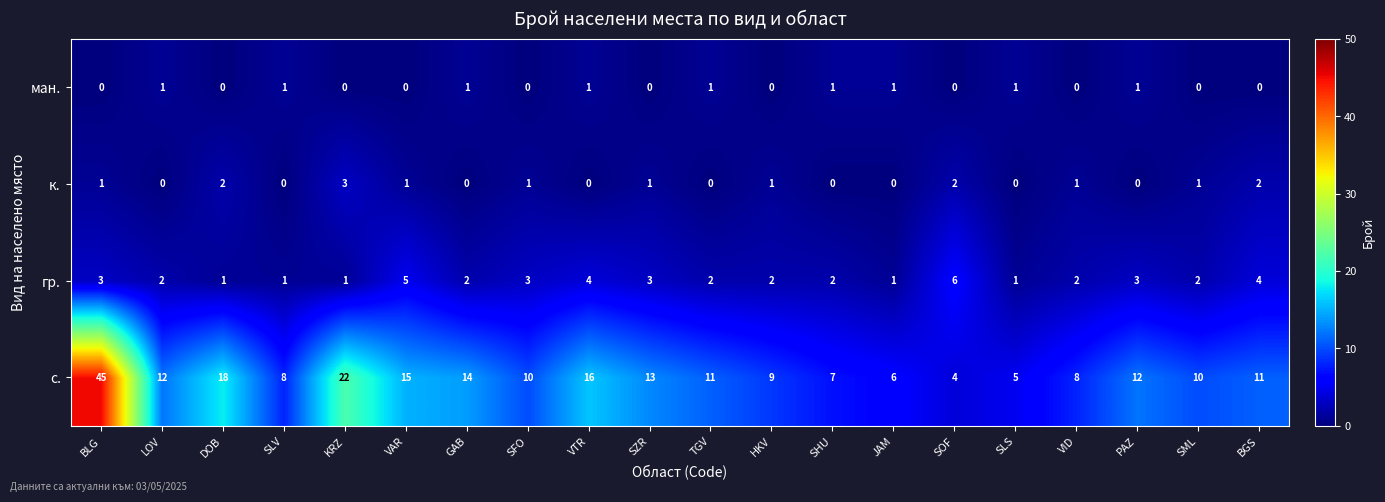

At which category is the sum across all series the highest?

BLG